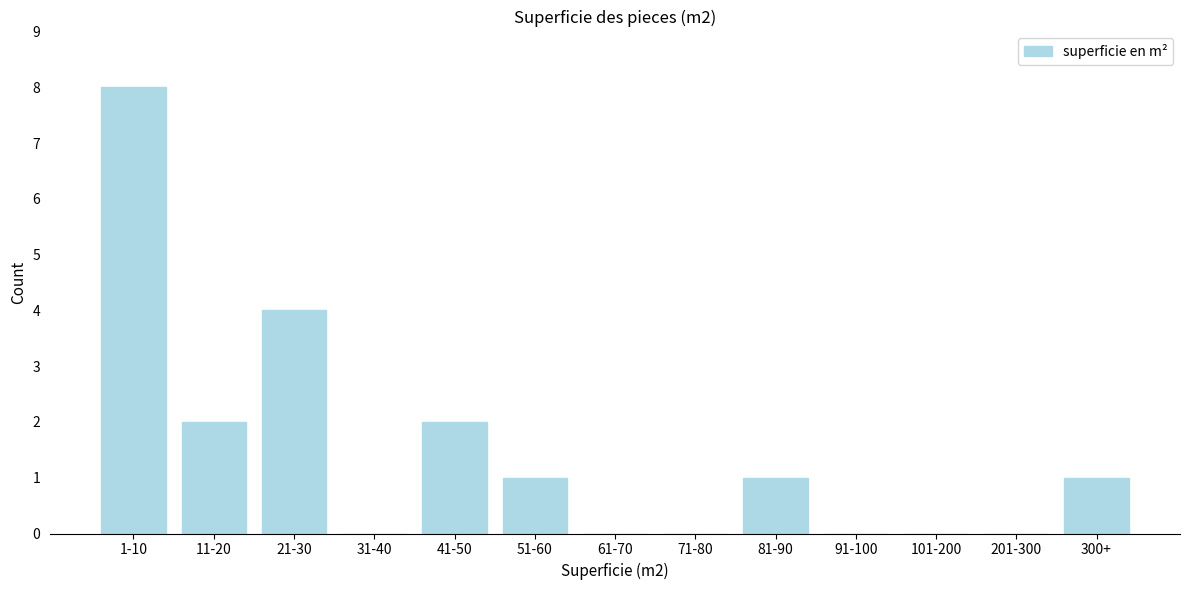

Reading right to left, what are all the values shown in this chart?

300+=1	201-300=0	101-200=0	91-100=0	81-90=1	71-80=0	61-70=0	51-60=1	41-50=2	31-40=0	21-30=4	11-20=2	1-10=8